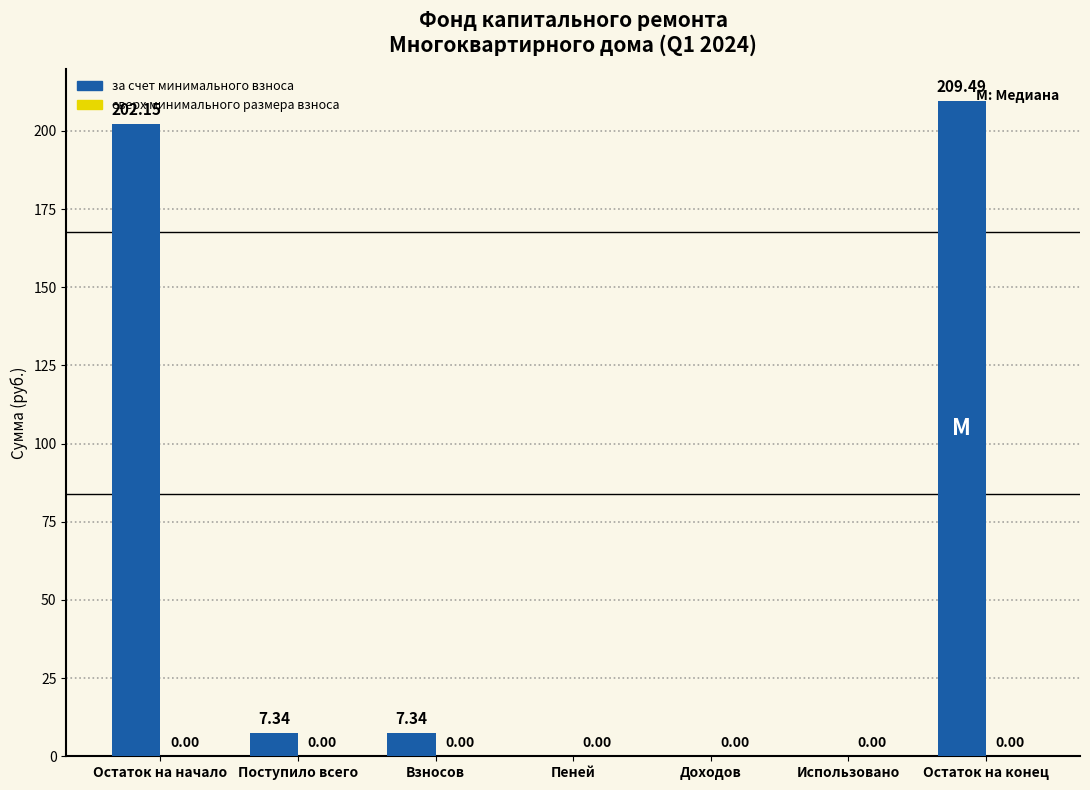

Which has a higher value, Остаток на конец or Пеней?

Остаток на конец